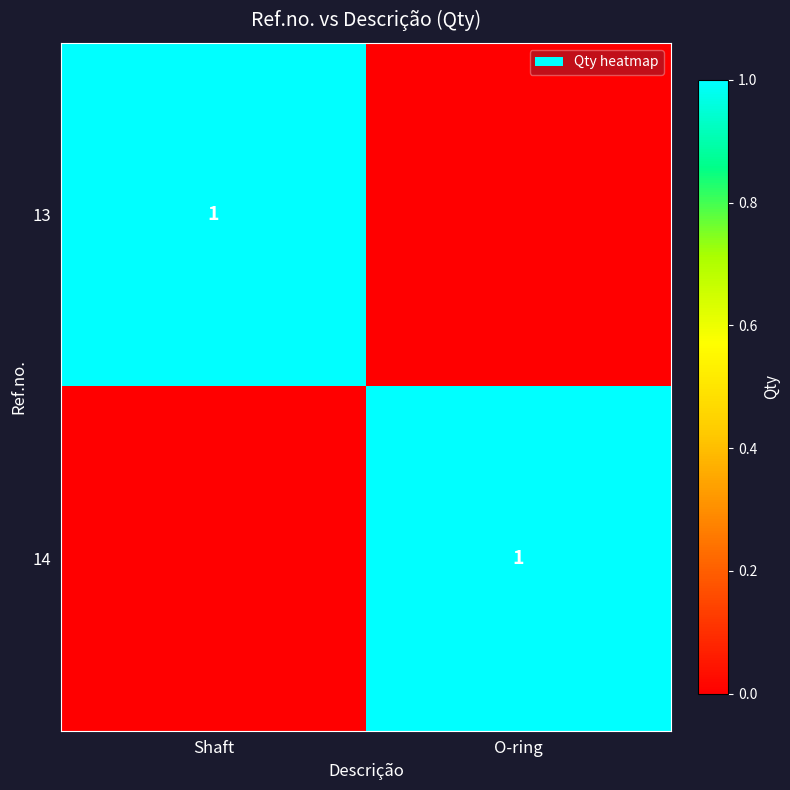

Is it true that 14 equals 1 at O-ring?

True